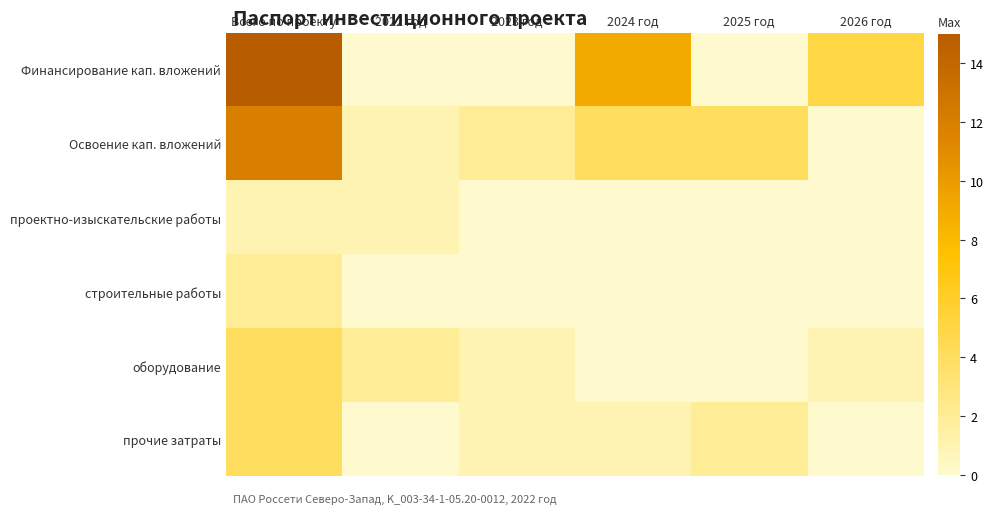

At how many categories does at least one series exceed 11?

1